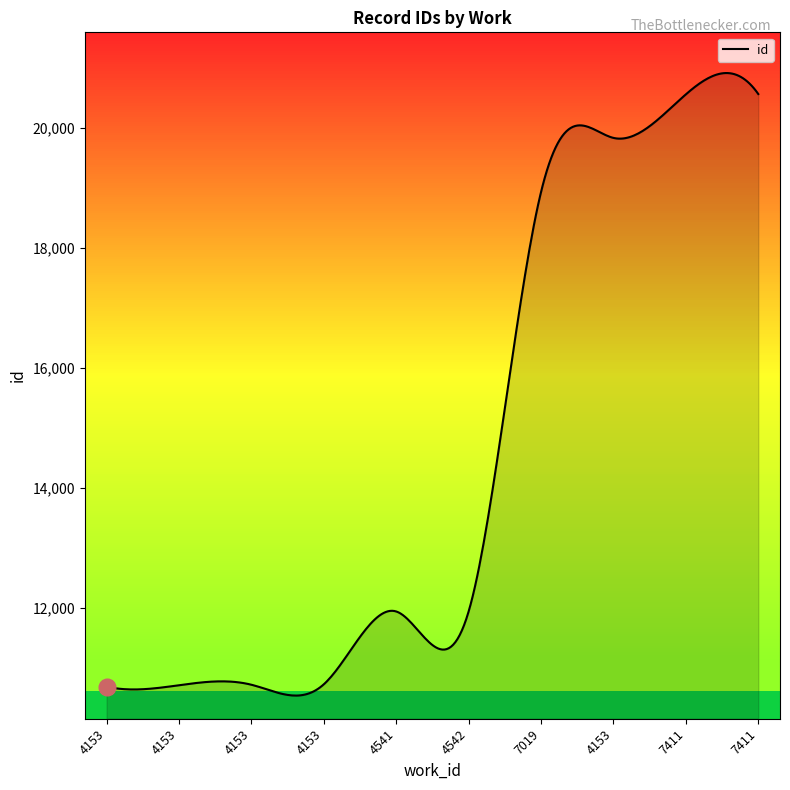

What is the minimum value shown in the chart?

10539.5